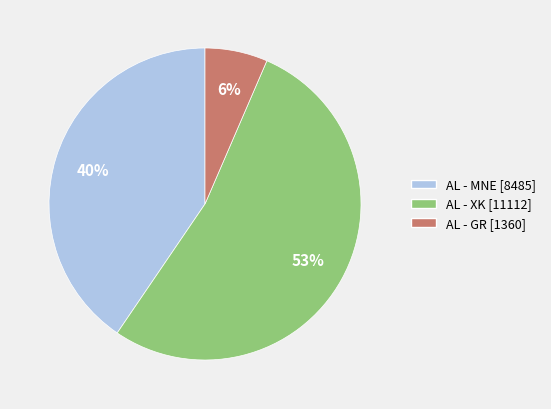

Rank the categories by value from highest to lowest.

AL - XK, AL - MNE, AL - GR